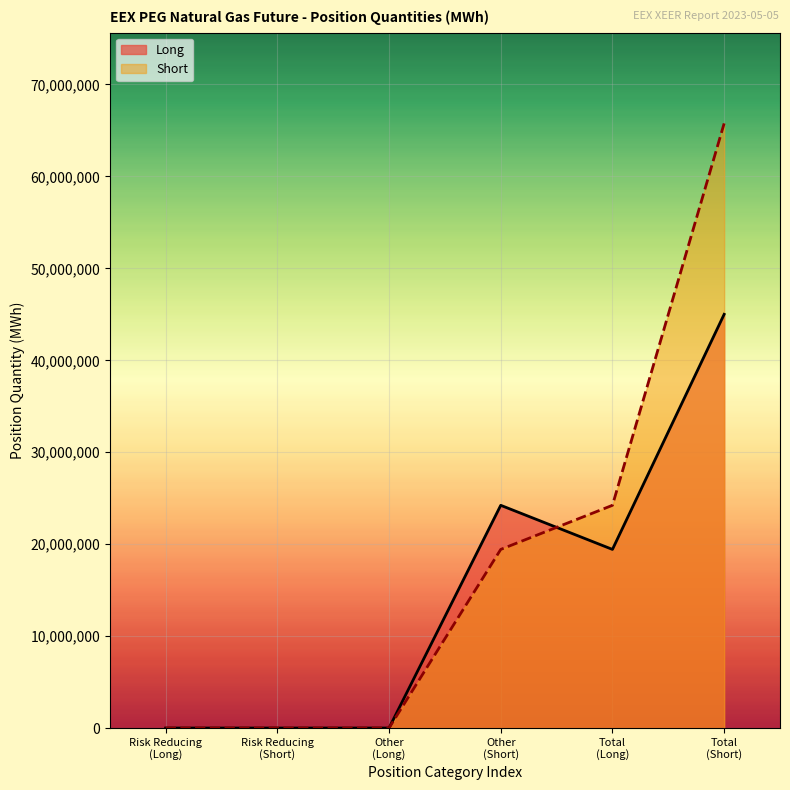

Read the Long value at Total
(Short), to the nearest 100.

45001600